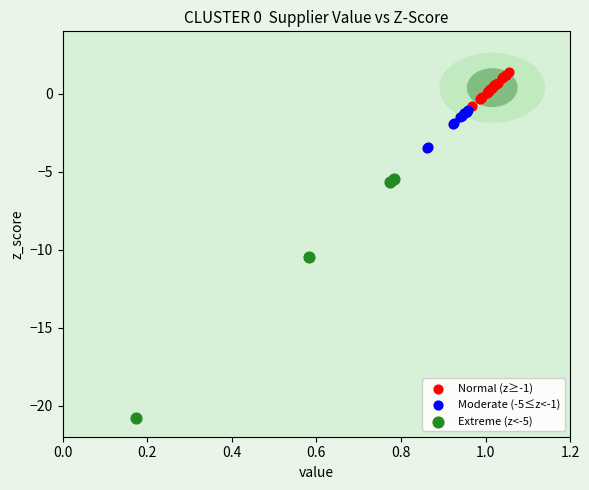

Which series contains the lowest Y value?

Extreme (z<-5)